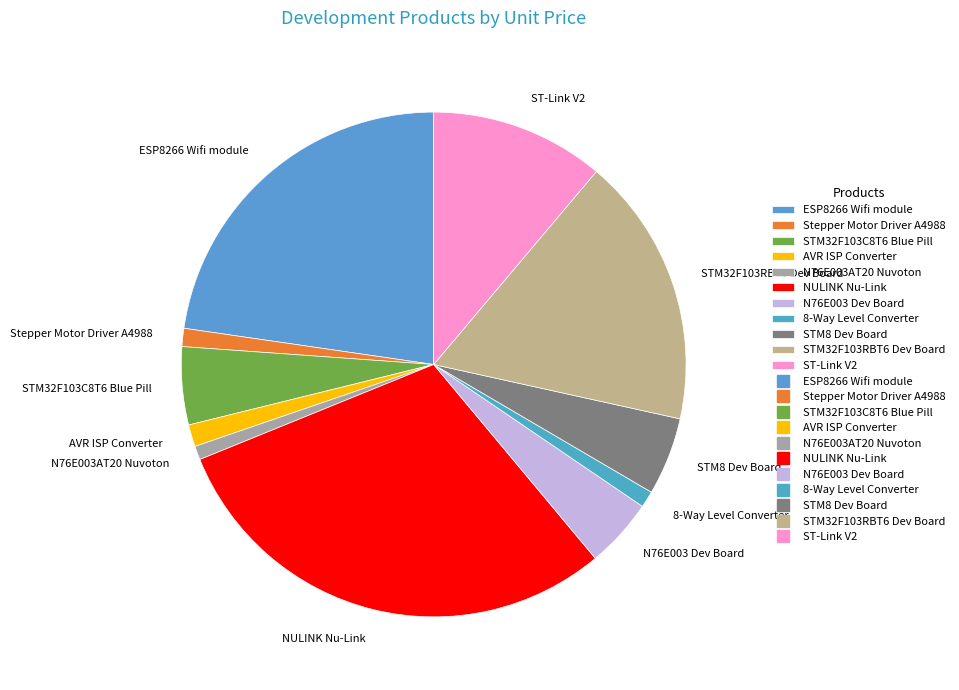

The NULINK Nu-Link slice represents 22% of the pie. True or false?

False